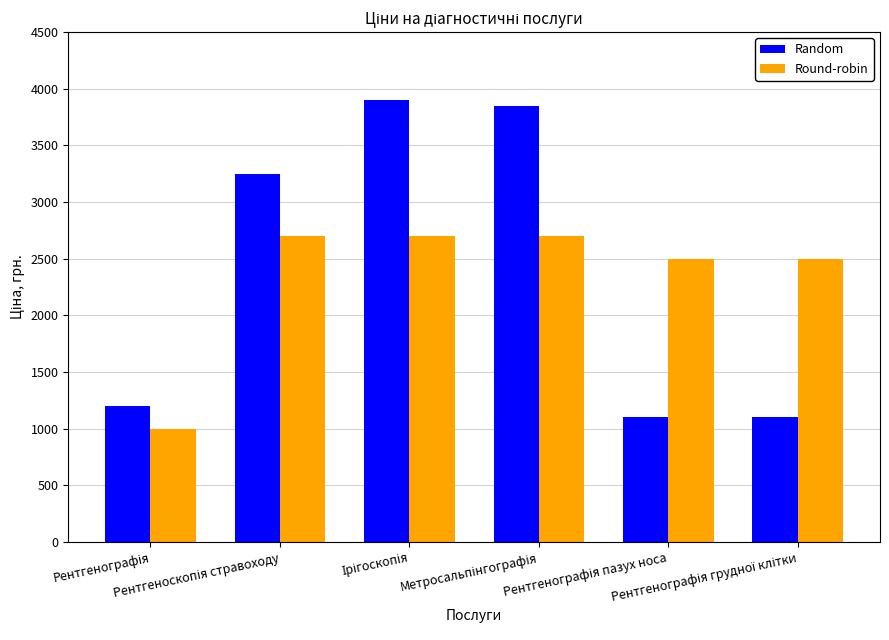

List the series in order of their peak value, lowest first.

Round-robin, Random